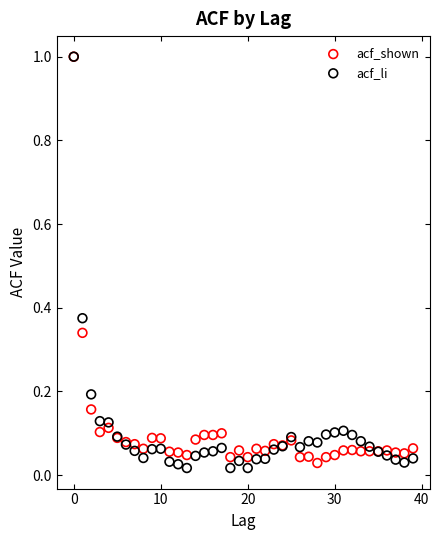

Which series contains the lowest Y value?

acf_li